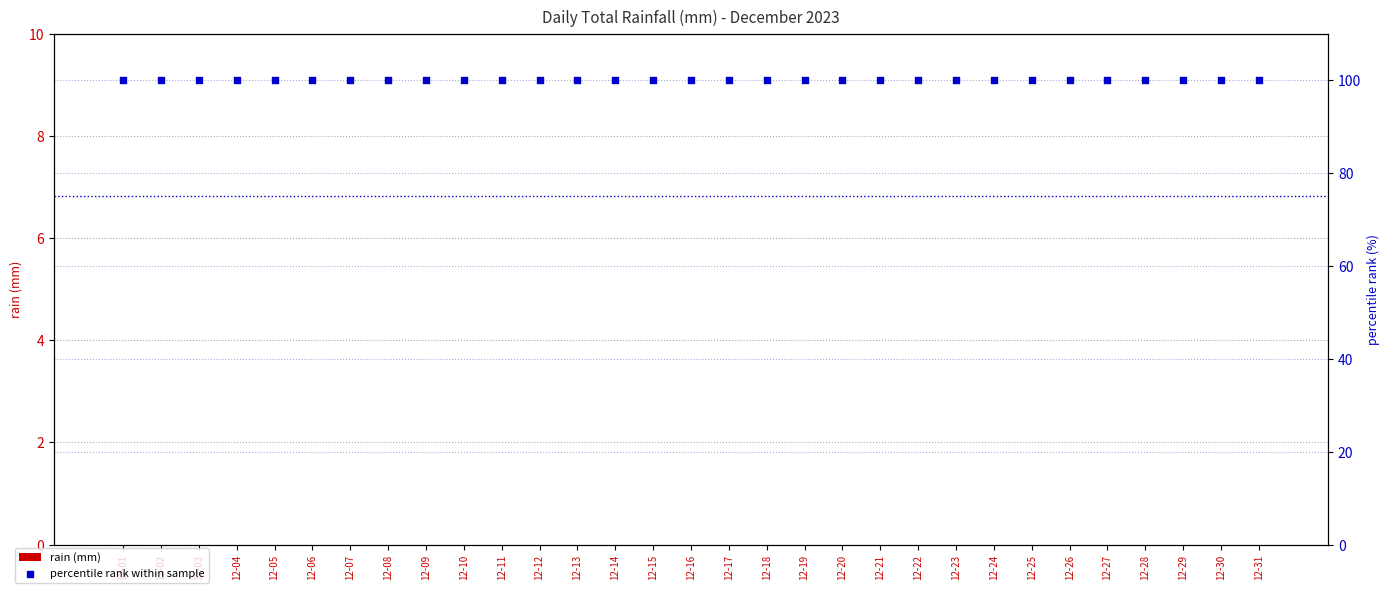

Which series has the largest total across all categories?

percentile rank within sample